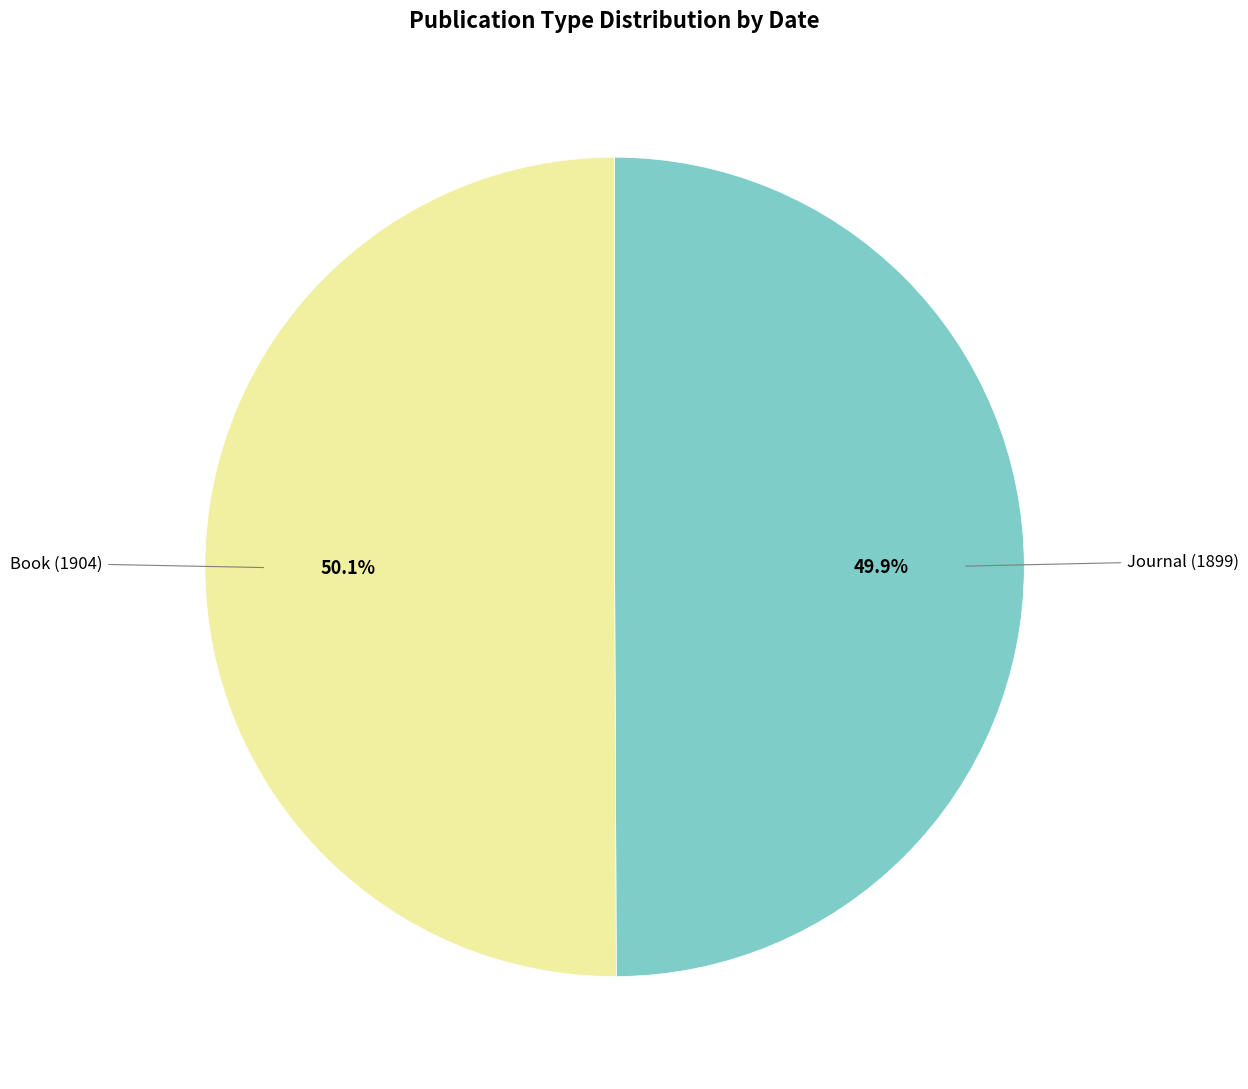

Is the sum of Book (1904) and Journal (1899) greater than half?

Yes